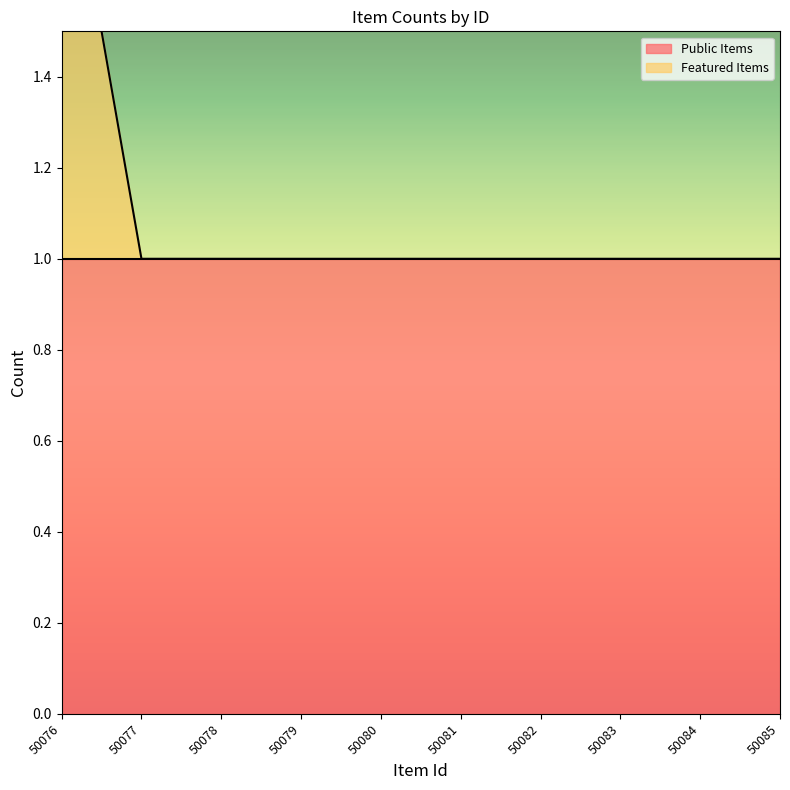

Read the value at 50083.

1